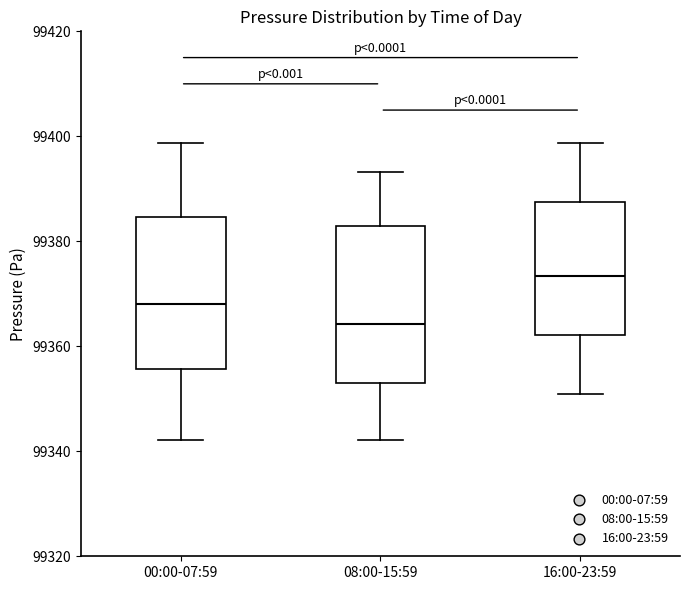

Which box's median line is the lowest?

08:00-15:59